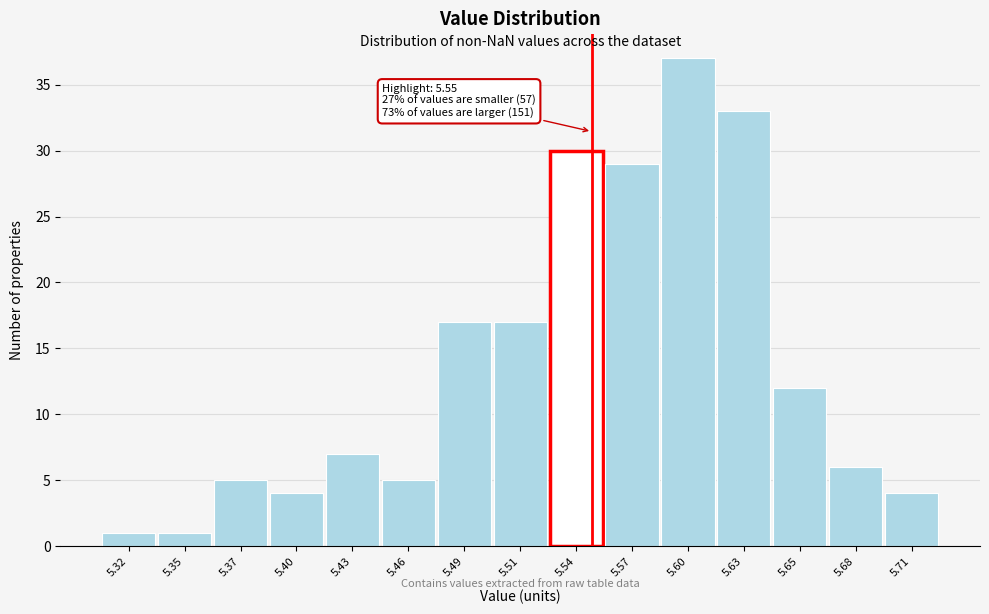

Over which range of the x-axis is the bar tallest?

5.585 to 5.610